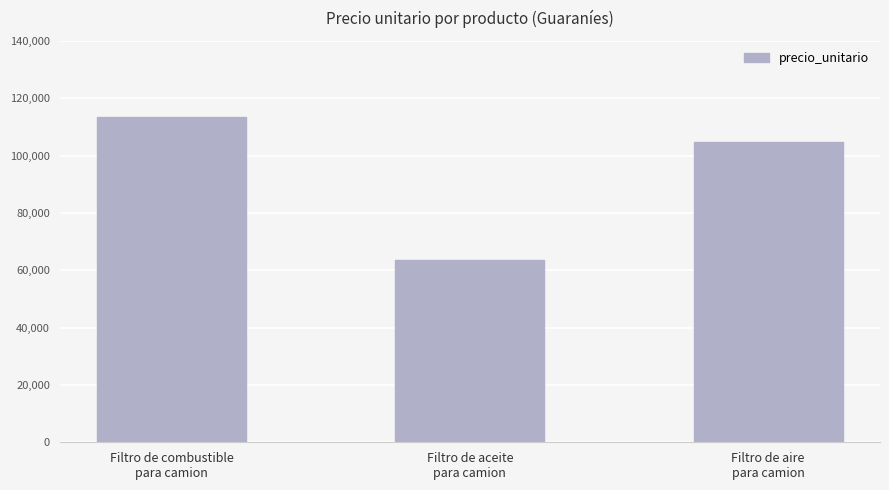

List the labels in order of value, smallest first.

Filtro de aceite
para camion, Filtro de aire
para camion, Filtro de combustible
para camion